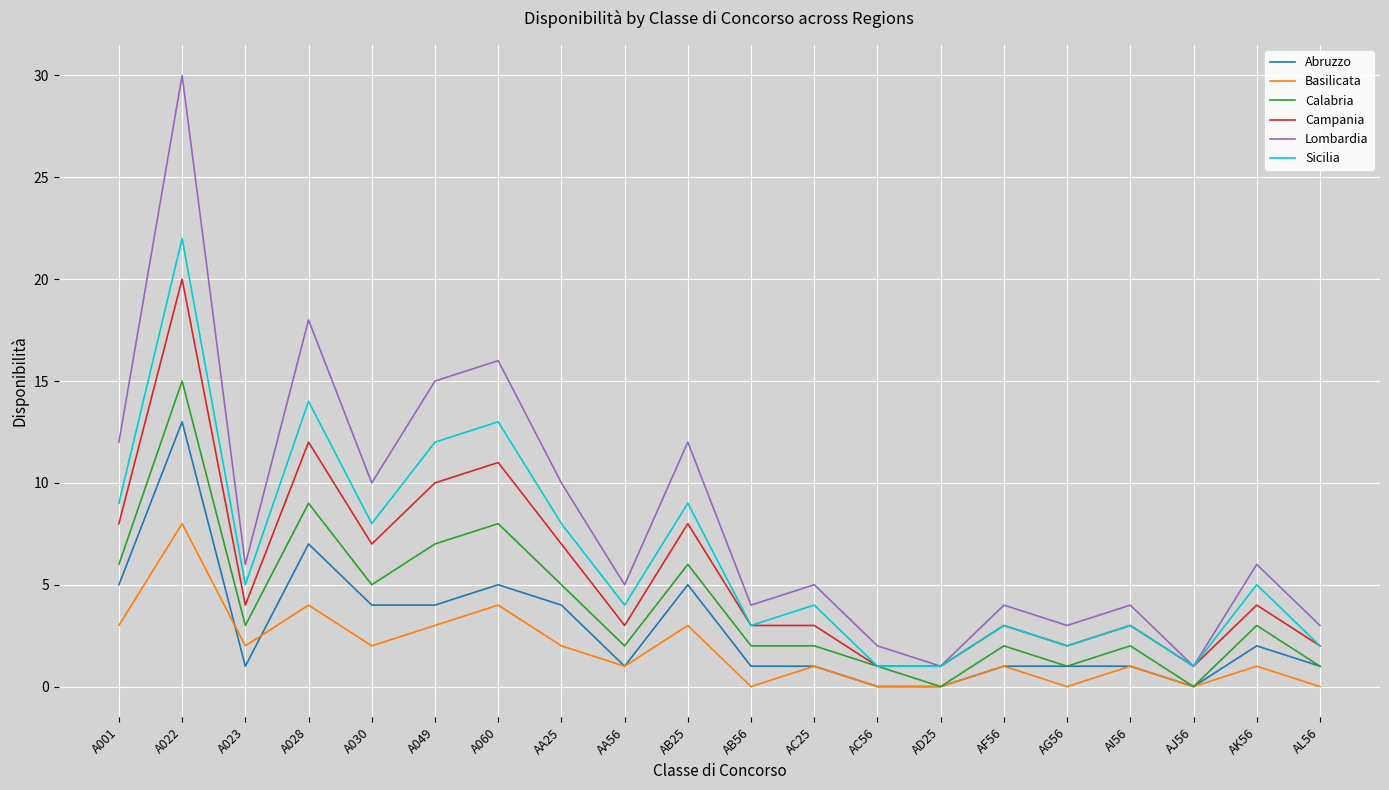

Does the chart display data point markers on the line(s)?

No